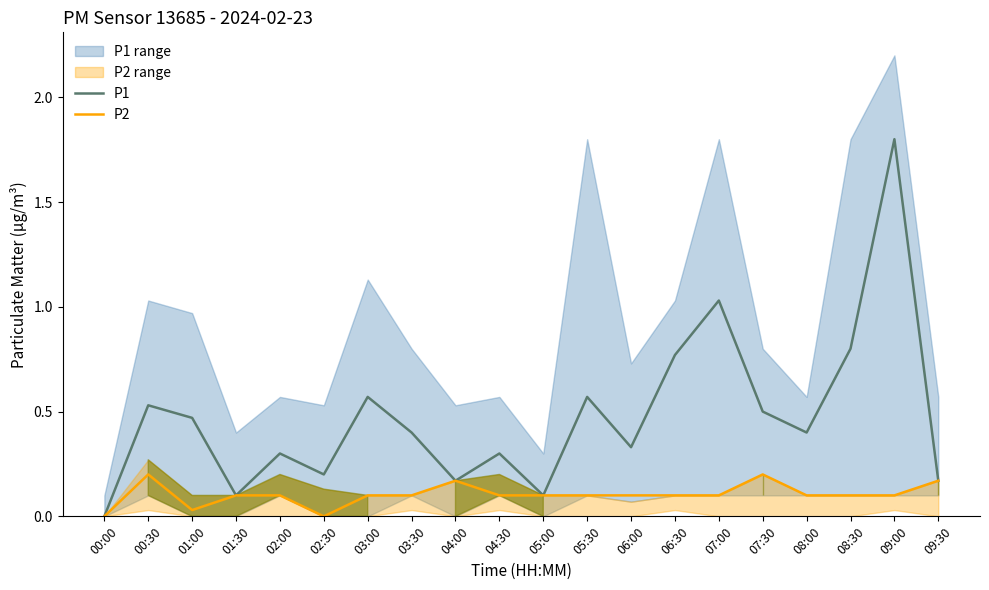

Which series changed the most between 08:30 and 09:00?

P1